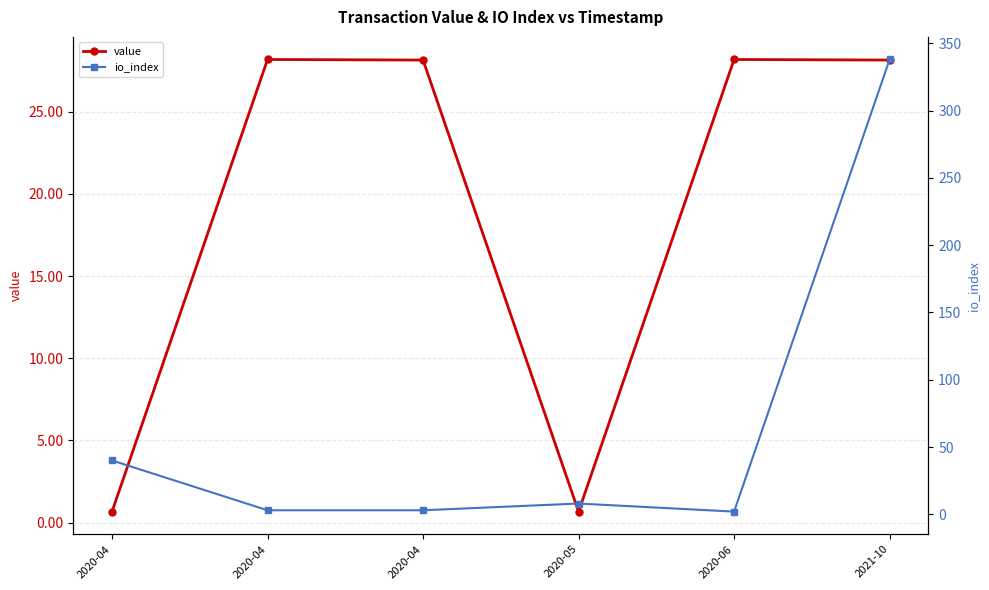

Which series ends up on top after the final intersection of value and io_index?

io_index